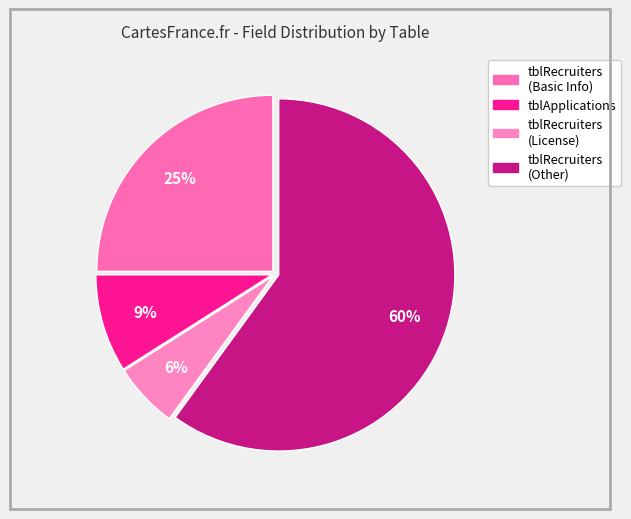

To the nearest percent, what portion does tblRecruiters (Basic Info) represent?

25%